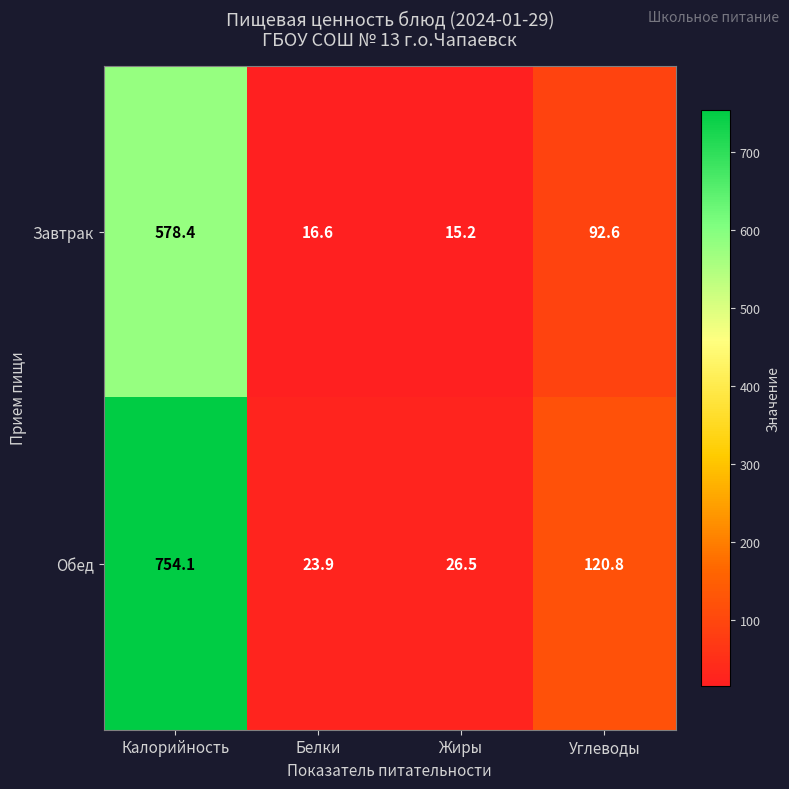

At which category is the sum across all series the highest?

Калорийность